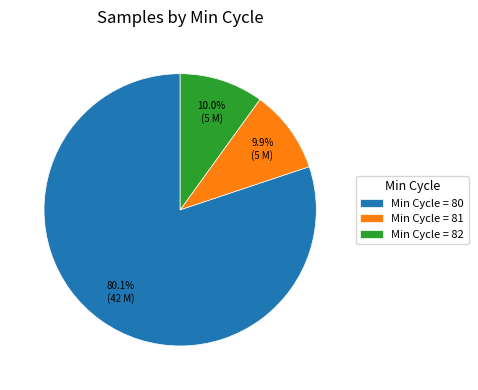

To the nearest percent, what is the average slice percentage?

33%